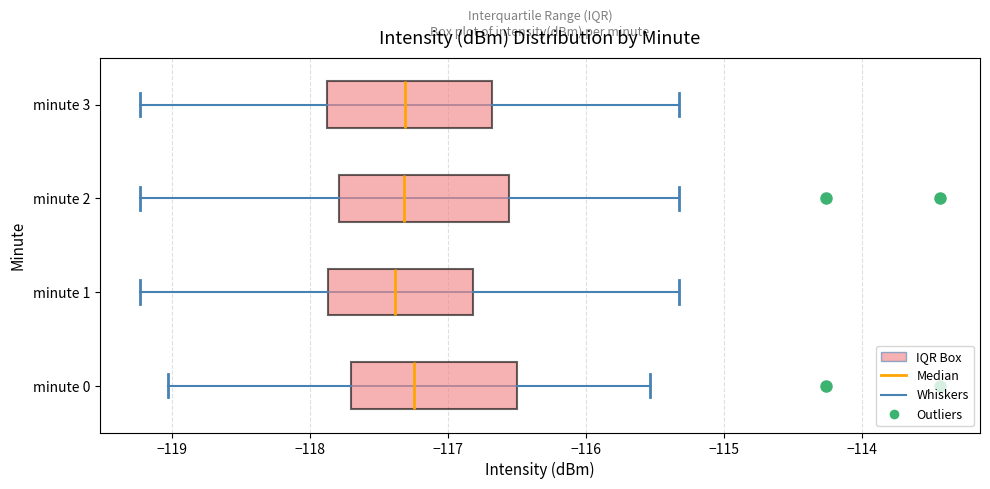

Reading bottom to top, read every box against the x-axis: the position of its median line, the range the box covers, and the ends of its whiskers. The values are not printed on the chart, so give them approximately, as read against the axis.

minute 0: median -117.2, box -117.7 to -116.5, whiskers -119.0 to -115.5
minute 1: median -117.4, box -117.9 to -116.8, whiskers -119.2 to -115.3
minute 2: median -117.3, box -117.8 to -116.6, whiskers -119.2 to -115.3
minute 3: median -117.3, box -117.9 to -116.7, whiskers -119.2 to -115.3